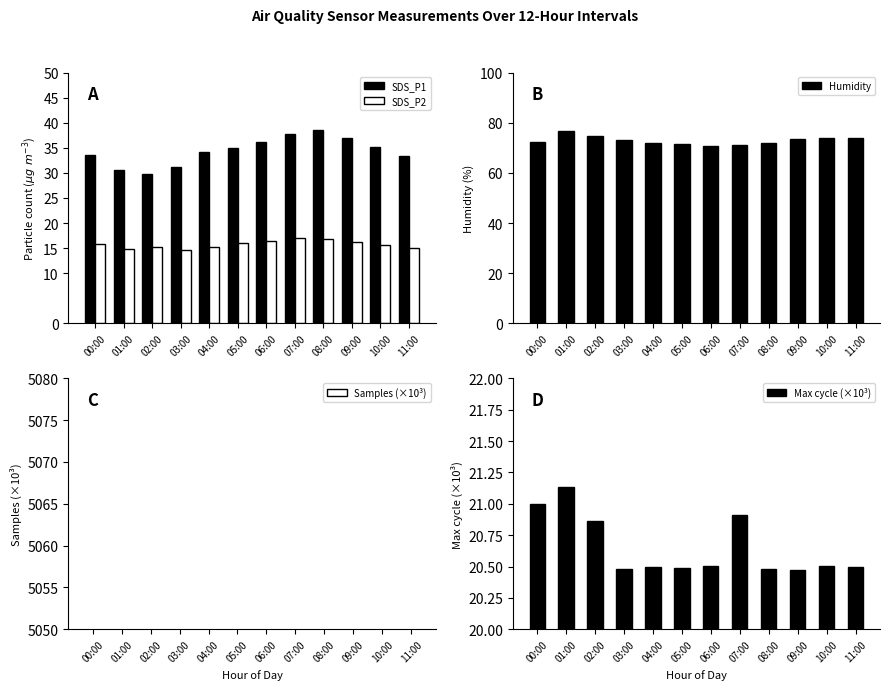

Where is SDS_P1 nearest to the value 34?

04:00